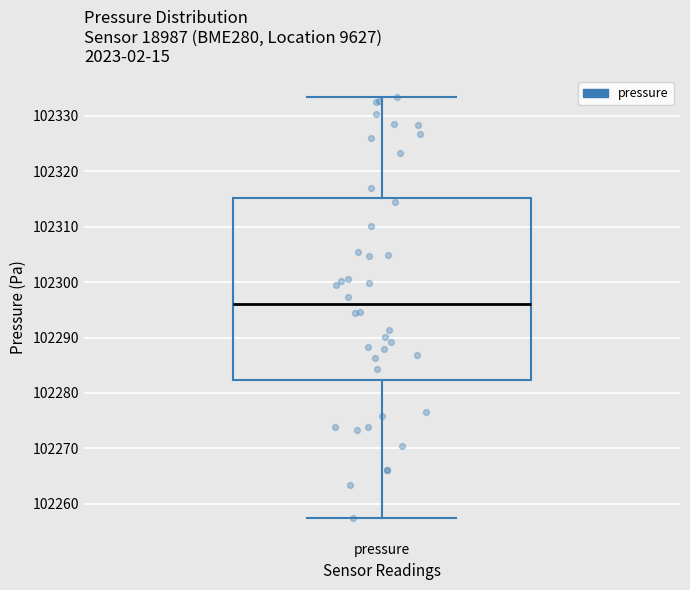

Read this box plot against the y-axis: the position of the median line, the range covered by the box, and the ends of both whiskers. The values are not printed on the chart, so give them approximately, as read against the axis.

median 102296, box 102282 to 102315, whiskers 102258 to 102333